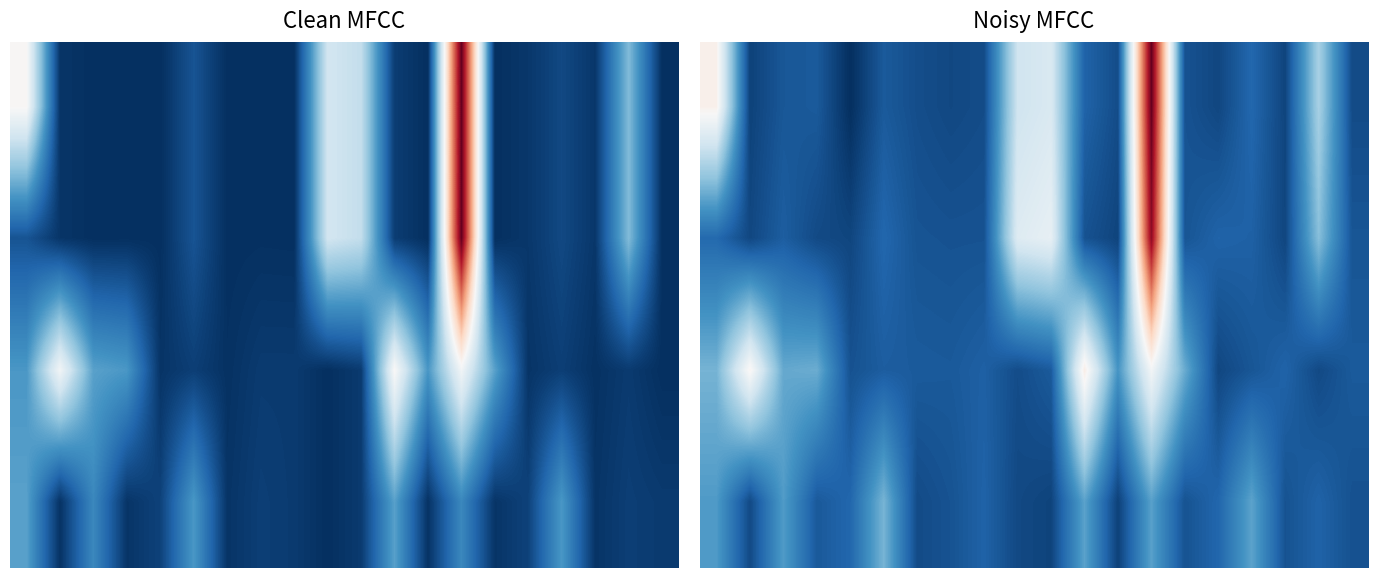

At which category is the sum across all series the highest?

13